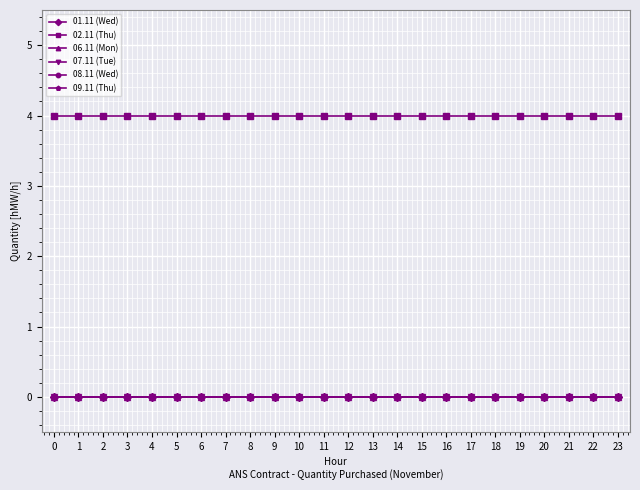

True or false: 02.11 (Thu) has more than 0 interior local peaks.

False